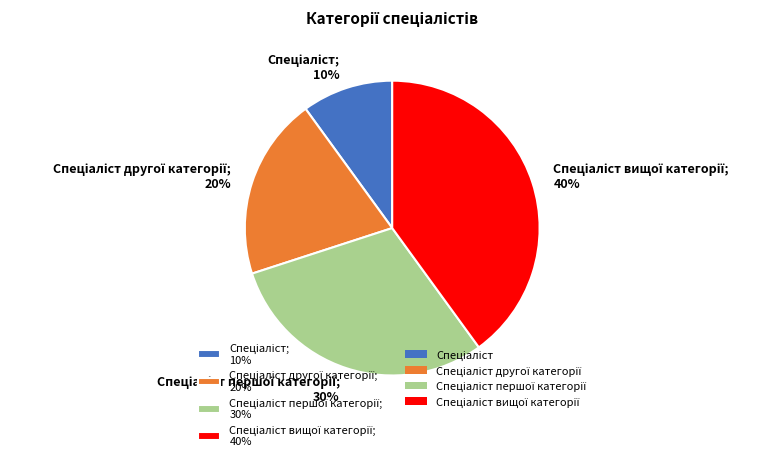

Is there any slice that represents more than half of the pie?

No